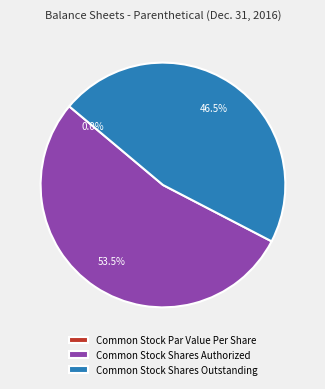

Is there any slice that represents more than half of the pie?

Yes